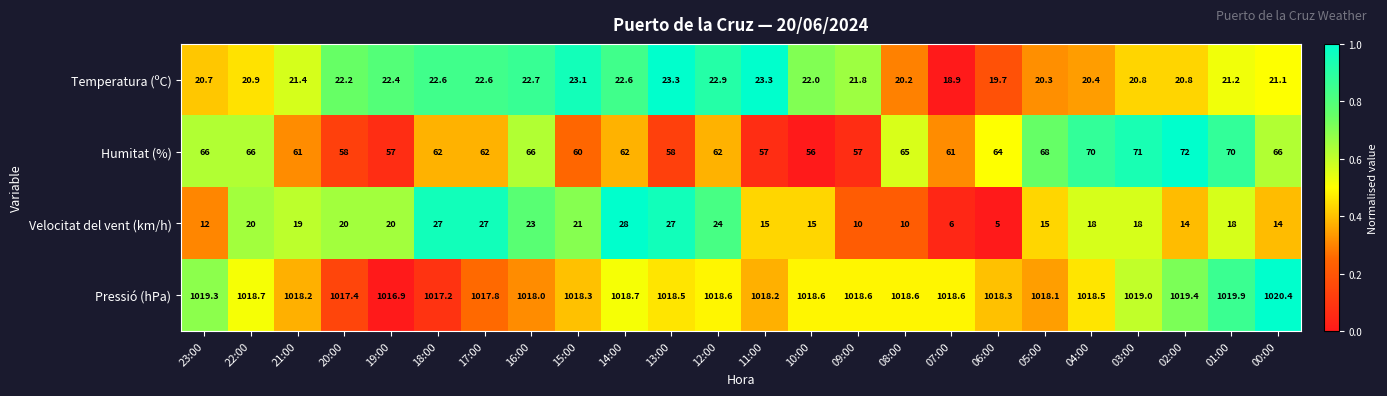

What is the sum of the Humitat (%) values at 12:00 and 20:00?

120.0